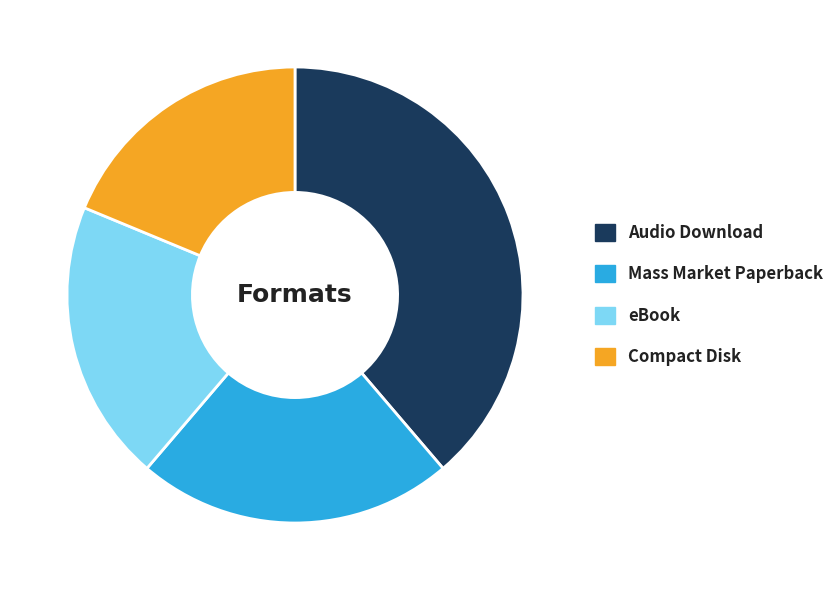

Does eBook represent more than half of the total?

No